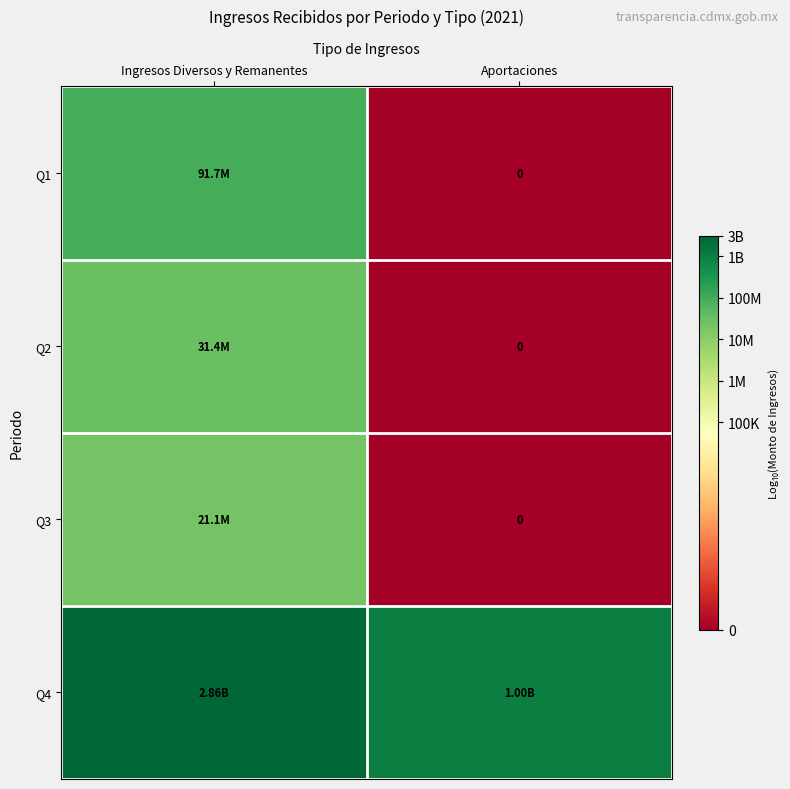

How many distinct data groups are displayed?

4